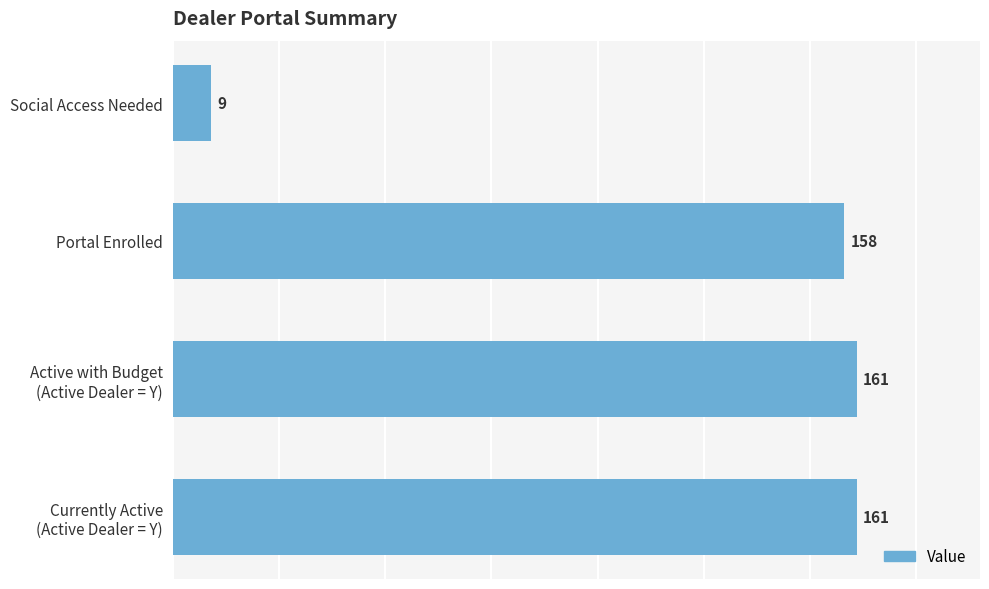

What is the difference between the maximum and minimum values?

152